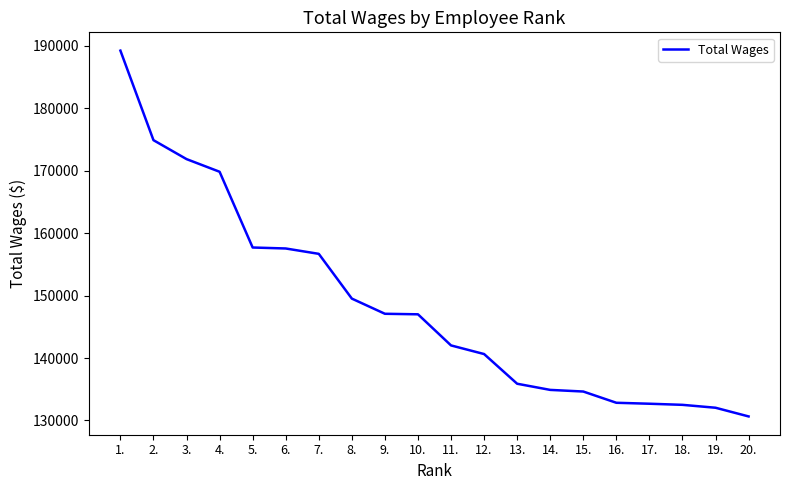

What is the maximum value shown in the chart?

189225